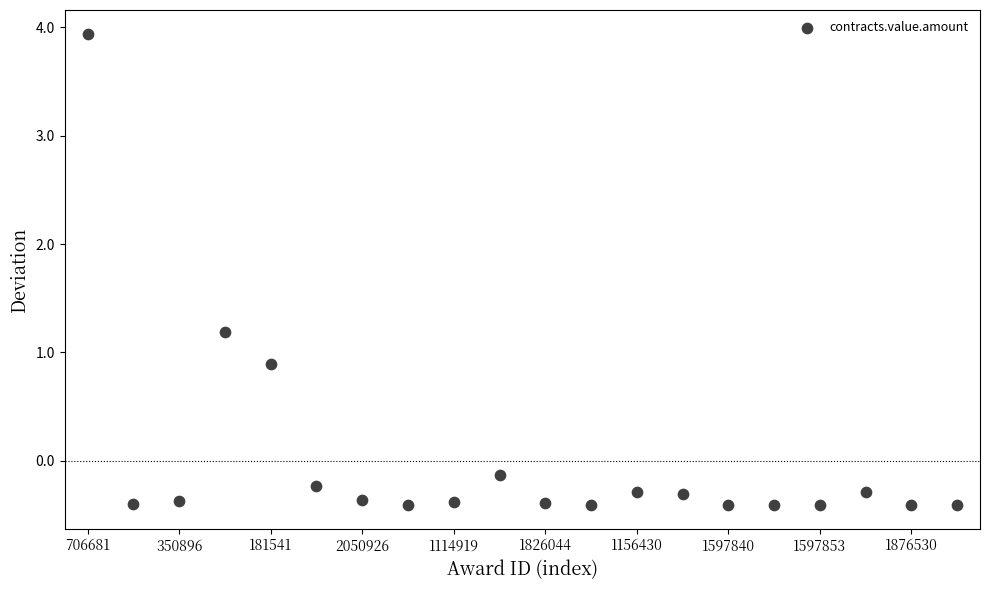

What Y value in the scatter plot is closest to 1?

0.9